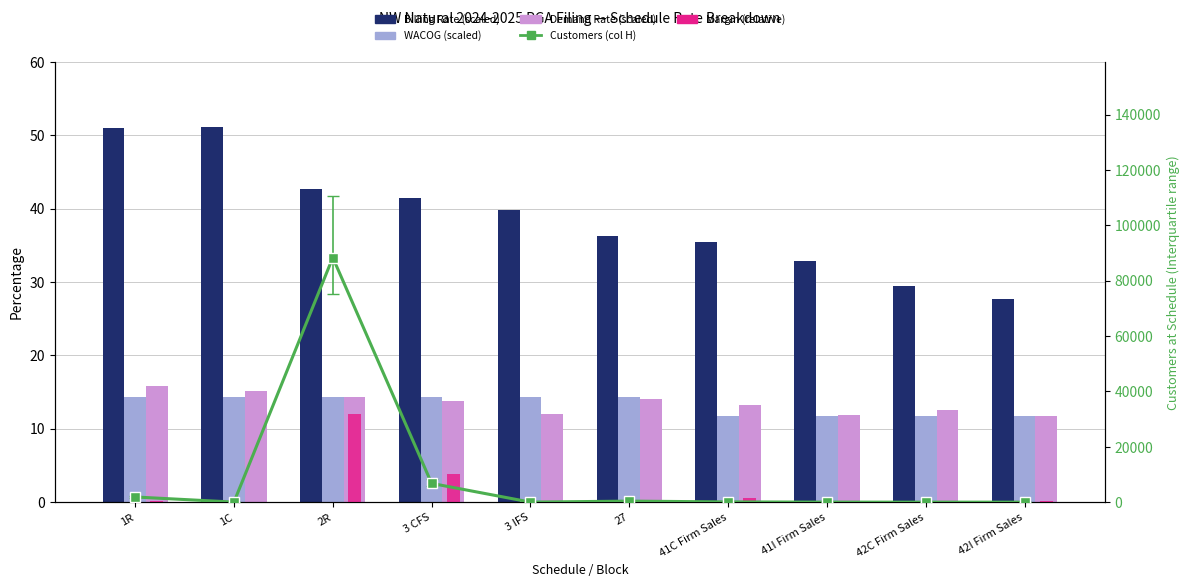

True or false: Demand Rate (scaled) has a value of 14.4 at 2R.

True